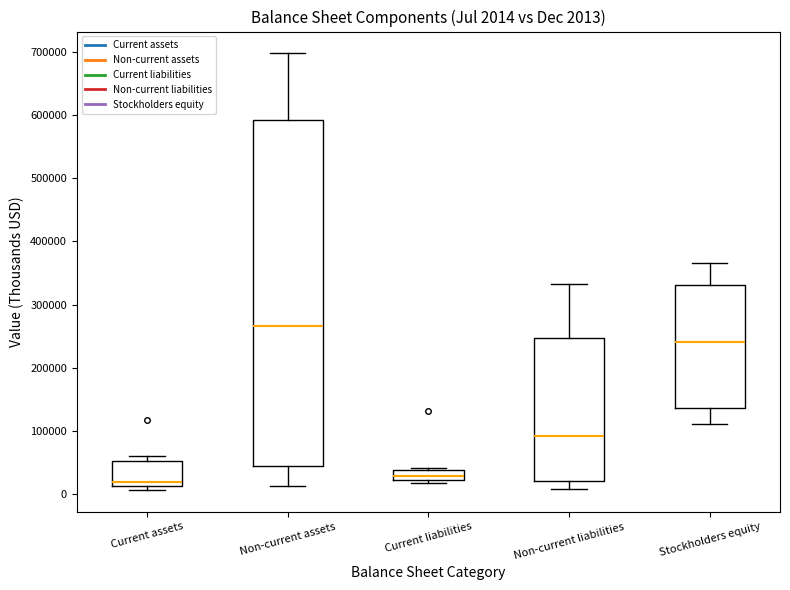

Comparing the boxes themselves (not the whiskers), which one is the tallest?

Non-current assets